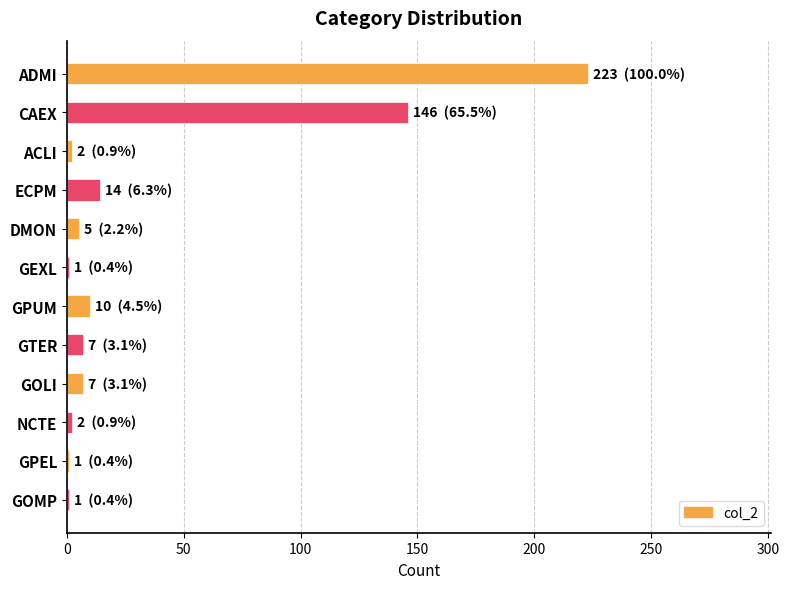

What is the difference between the second highest and minimum values?

145